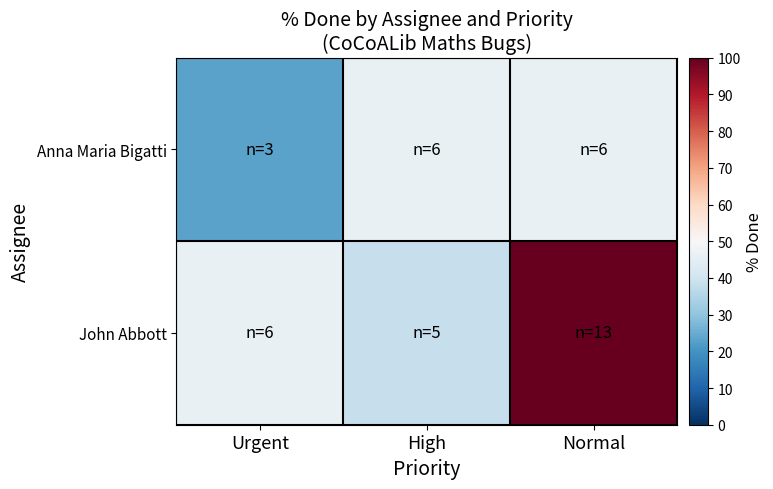

At which category does the chart reach its peak across all series?

Normal